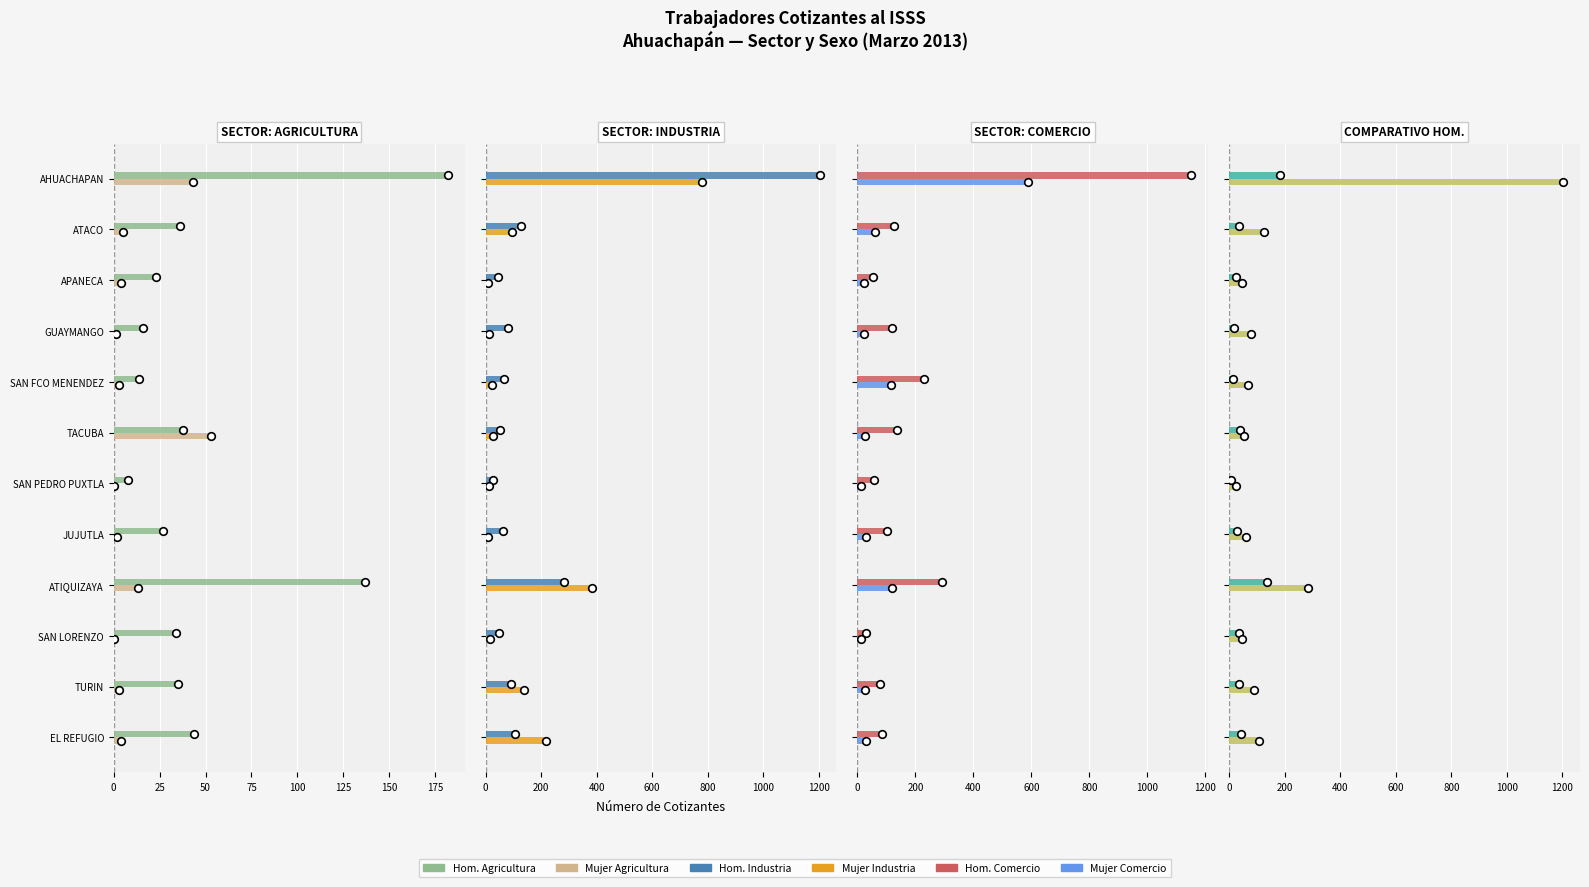

What is the total value across all series at GUAYMANGO?

251